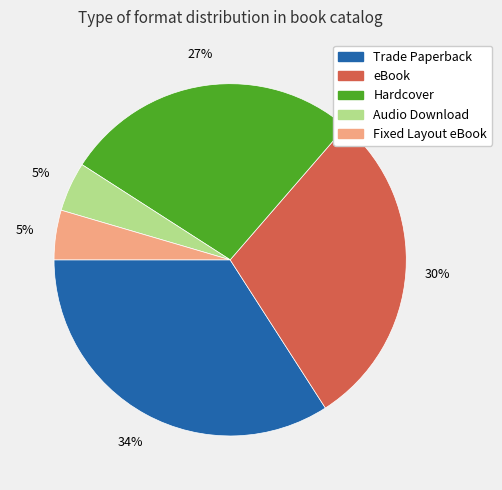

Count the number of slices in the pie.

5